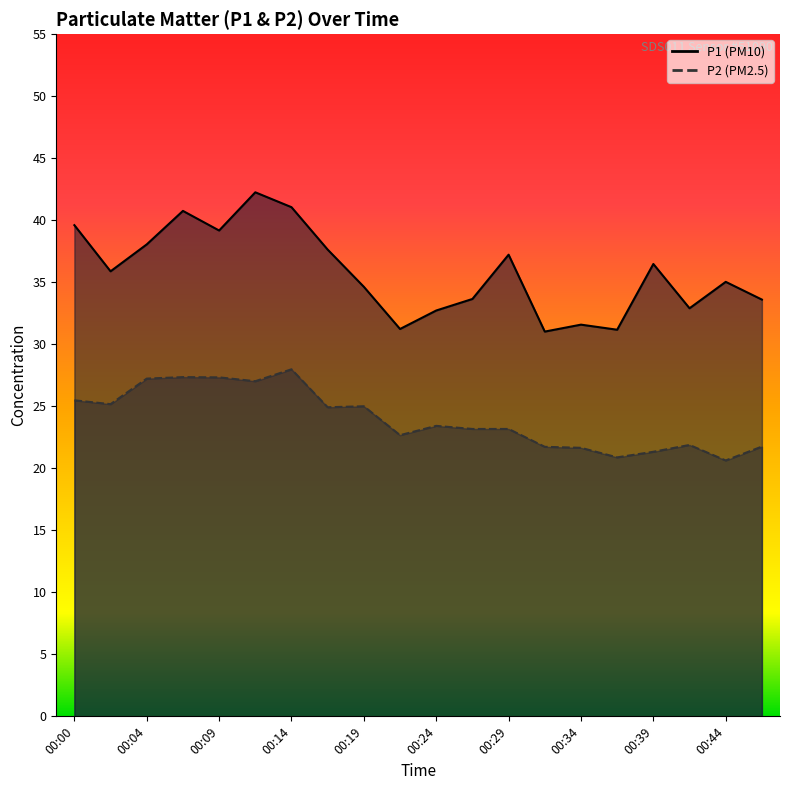

Which series has the widest spread of values?

P1